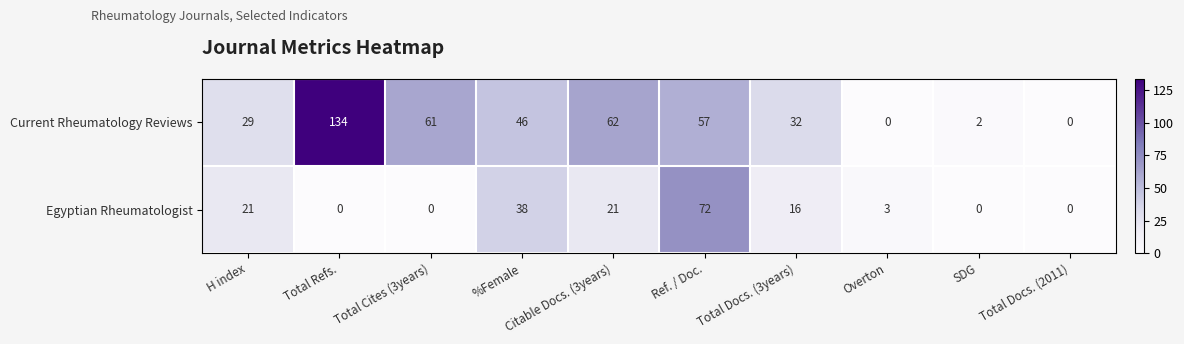

How many data points does each series have?

10